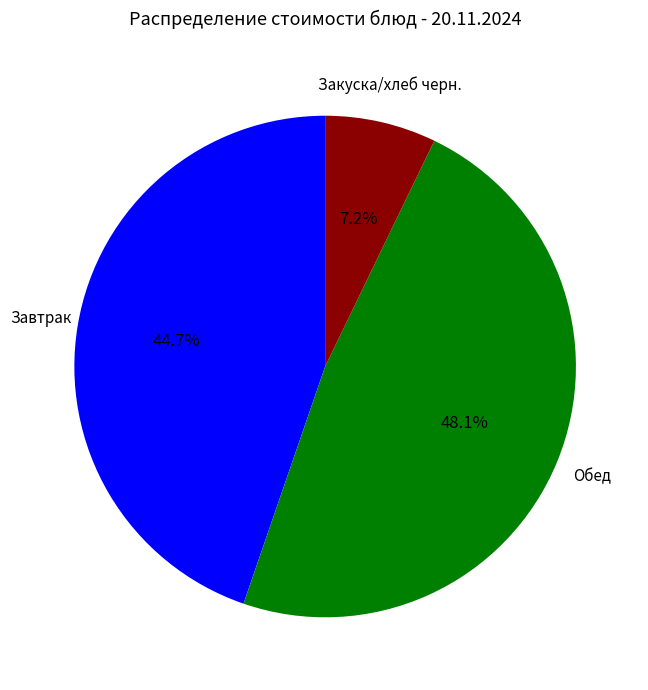

Combined, what portion of the pie is Завтрак and Обед?

92.8%